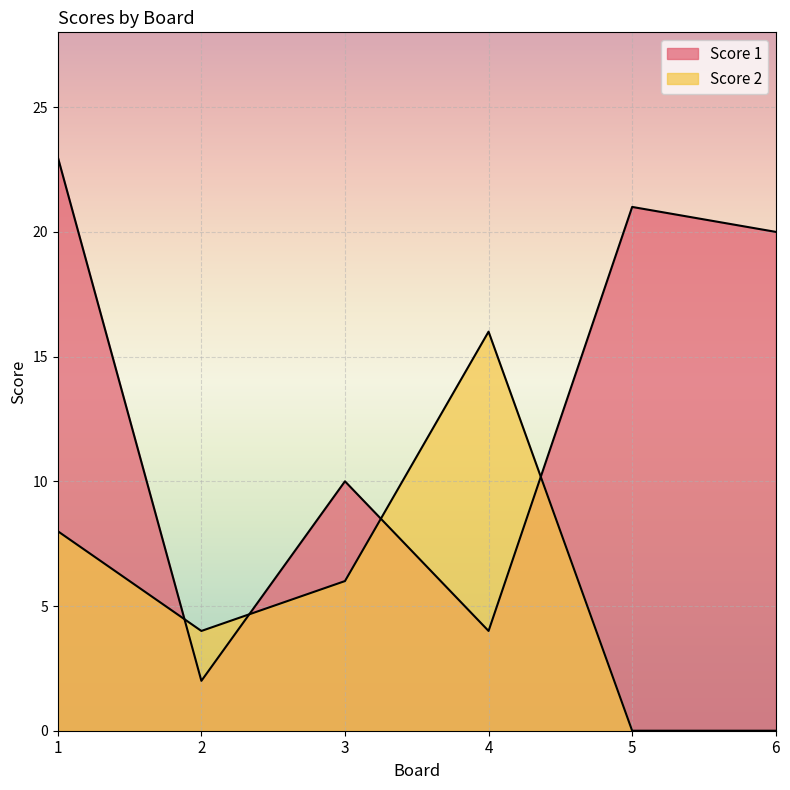

At how many categories does at least one series exceed 0?

6